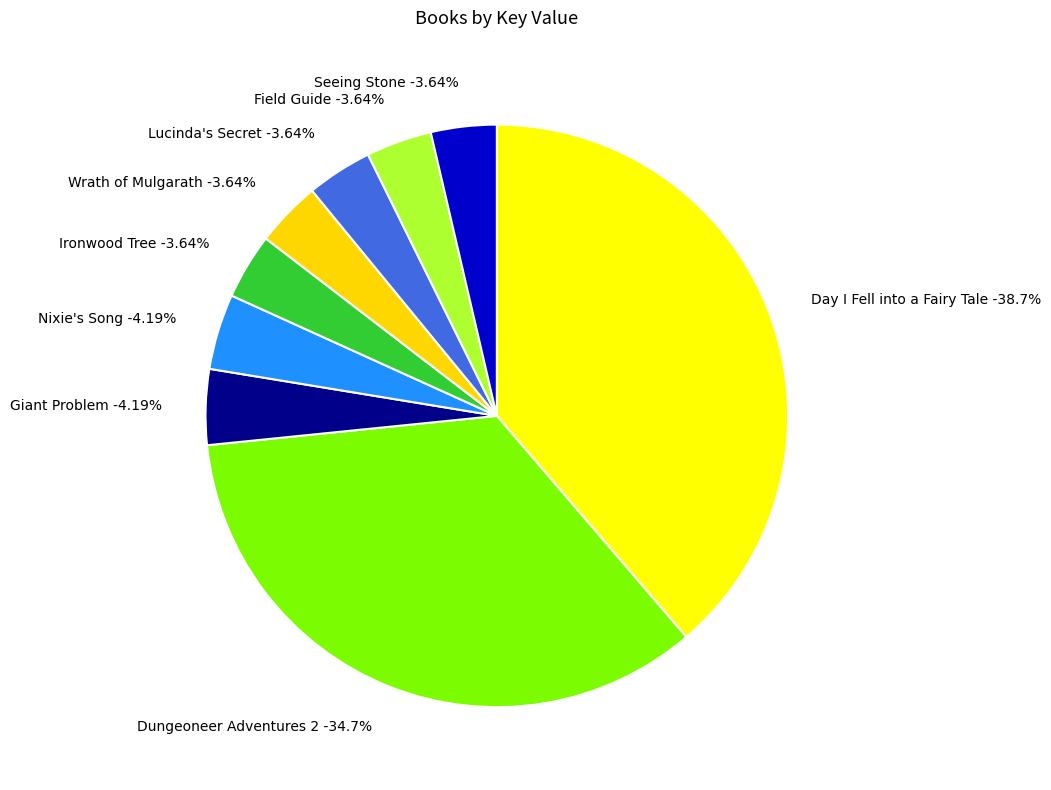

To the nearest percent, what percentage of the pie is Dungeoneer Adventures 2?

35%